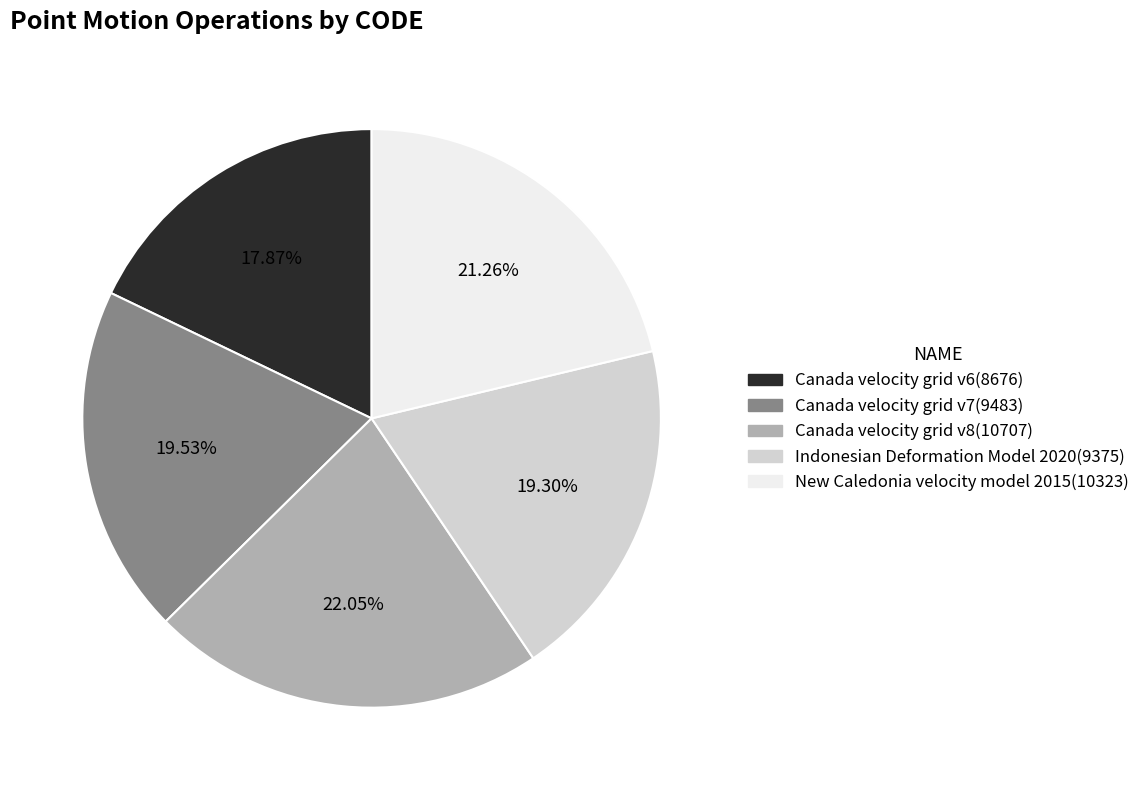

Approximately how many times larger is the value at Canada velocity grid v6 compared to Indonesian Deformation Model 2020?

0.9